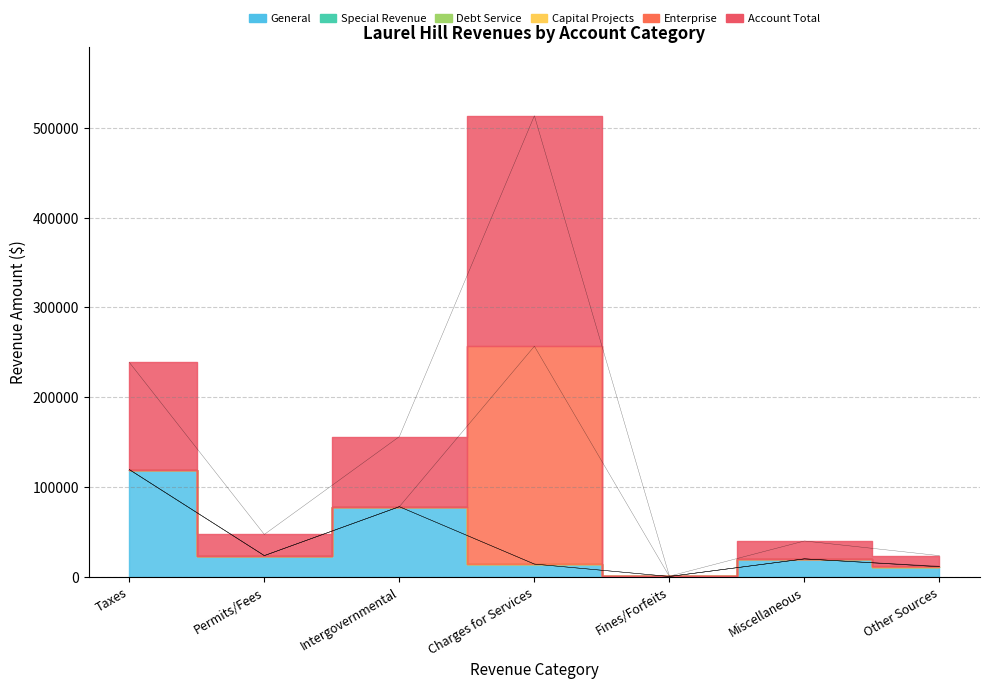

Between Permits/Fees and Taxes, which is larger?

Taxes